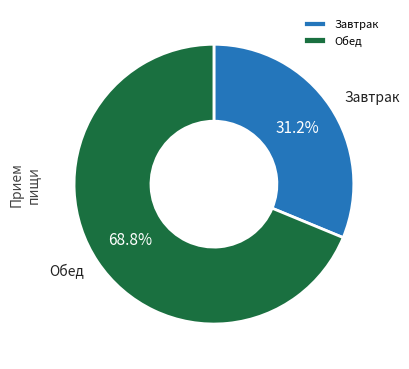

Rank the categories by value from lowest to highest.

Завтрак, Обед